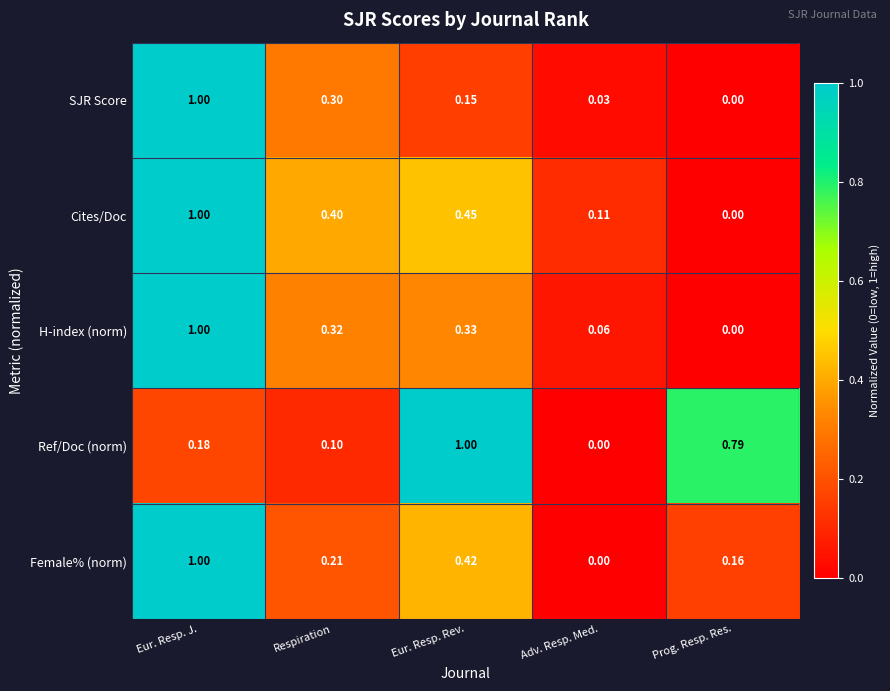

At which category is the sum across all series the highest?

Eur. Resp. J.